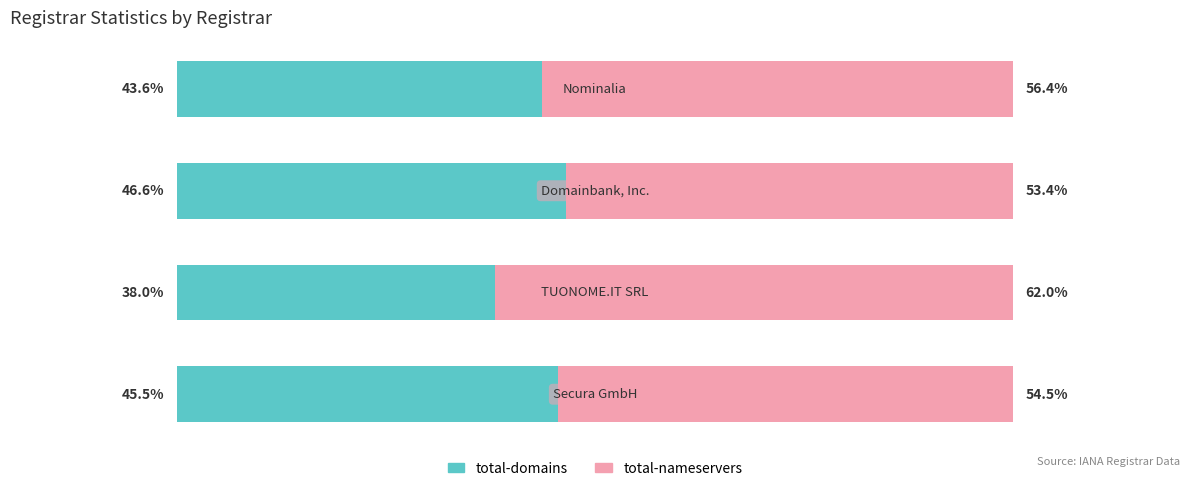

What are all the series names shown in the legend?

total-domains, total-nameservers